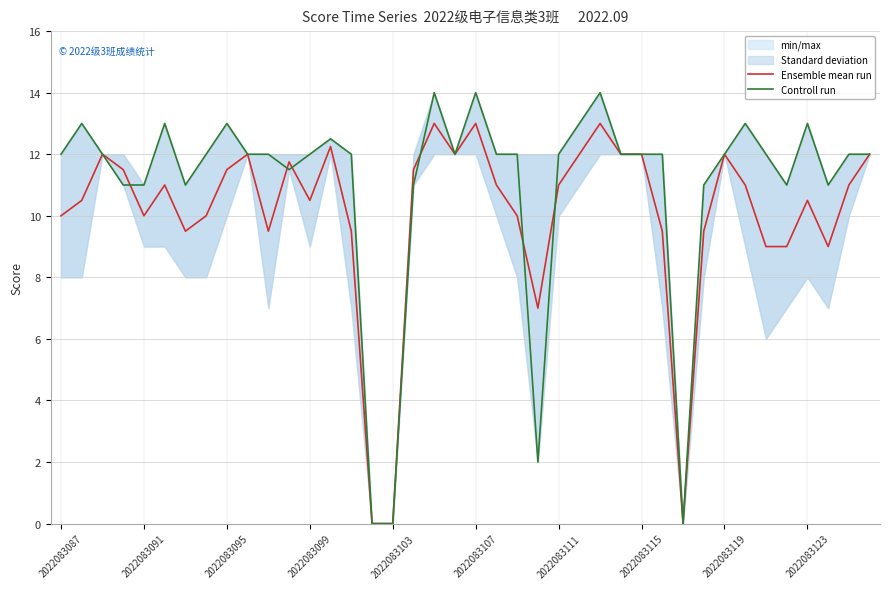

Is it true that Ensemble mean run equals 5.6 at 2022083115?

False